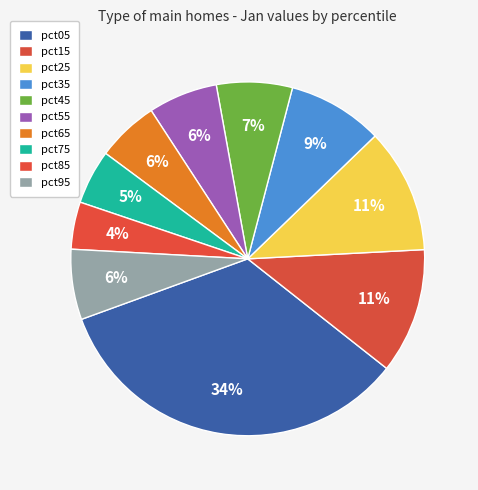

Rank the categories by value from highest to lowest.

pct05, pct15, pct25, pct35, pct45, pct95, pct55, pct65, pct75, pct85